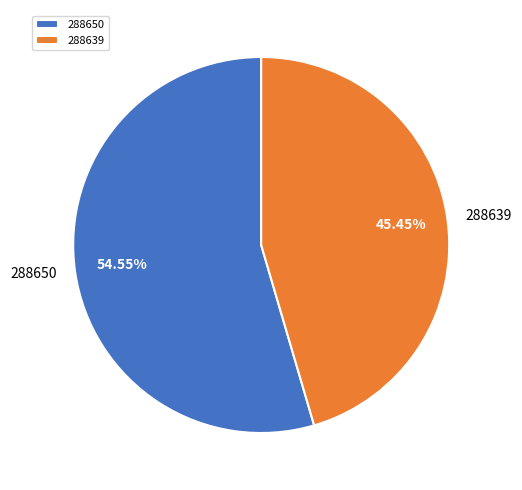

Rank the categories by value from lowest to highest.

288639, 288650